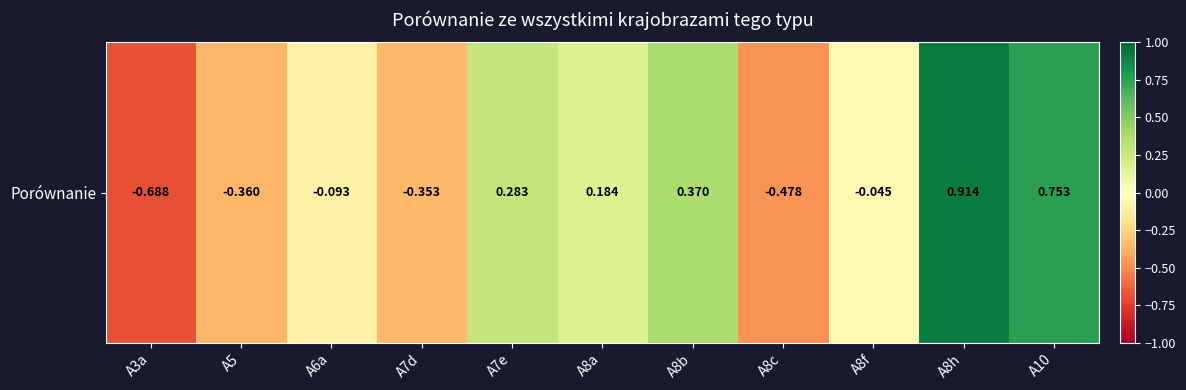

What is the maximum value shown in the chart?

0.9